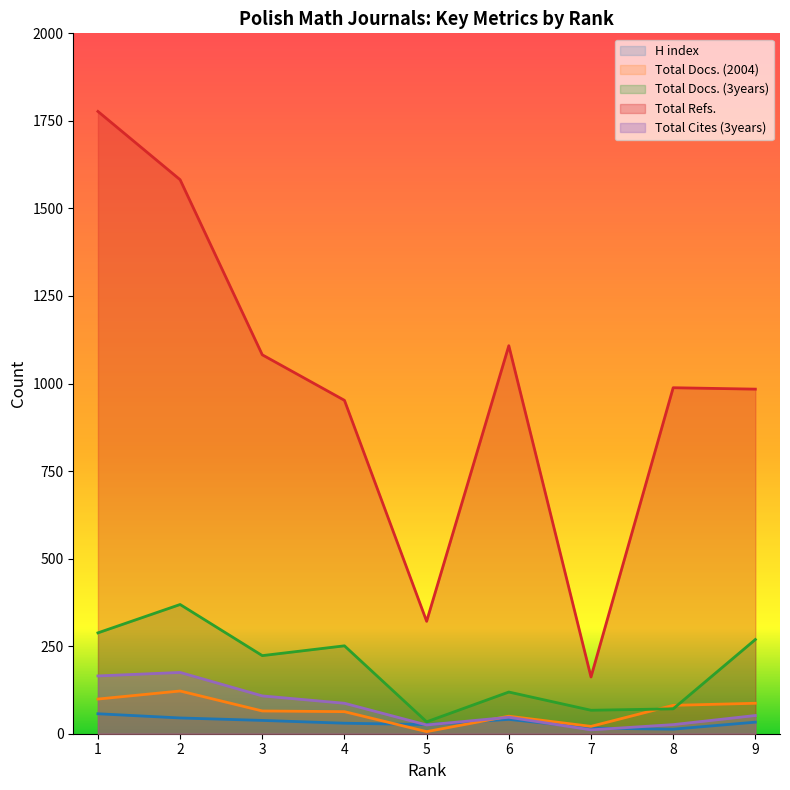

What is the difference between the maximum and minimum values in the Total Cites (3years) series?

164